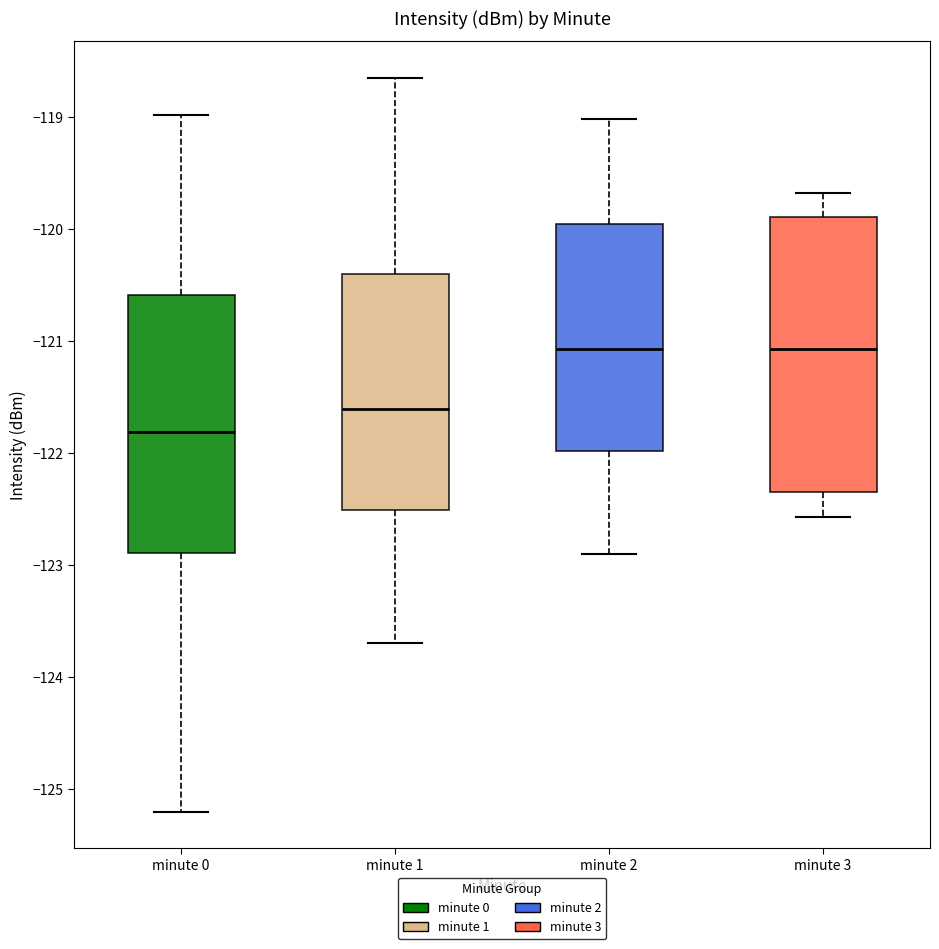

Comparing the boxes themselves (not the whiskers), which one is the tallest?

minute 3